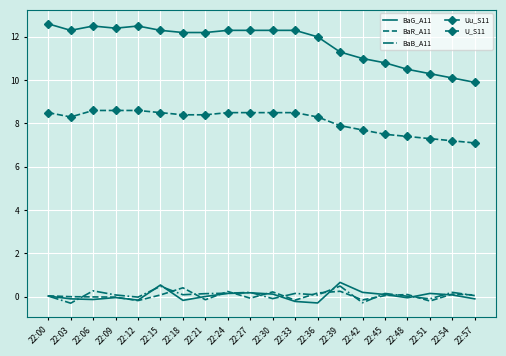

True or false: U_S11 and BaR_A11 cross at least once.

False